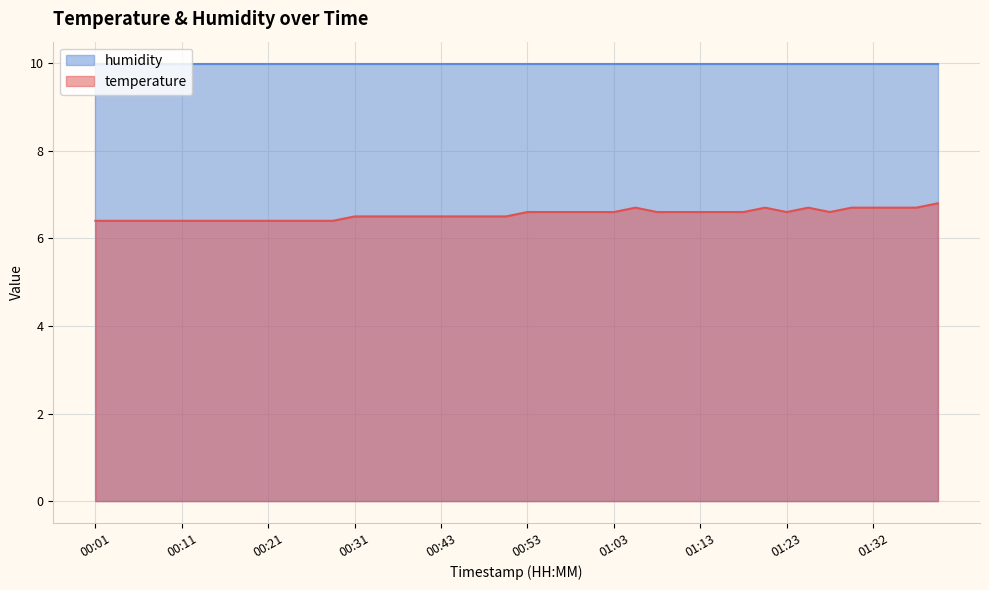

What is the approximate value at 00:13?

6.4